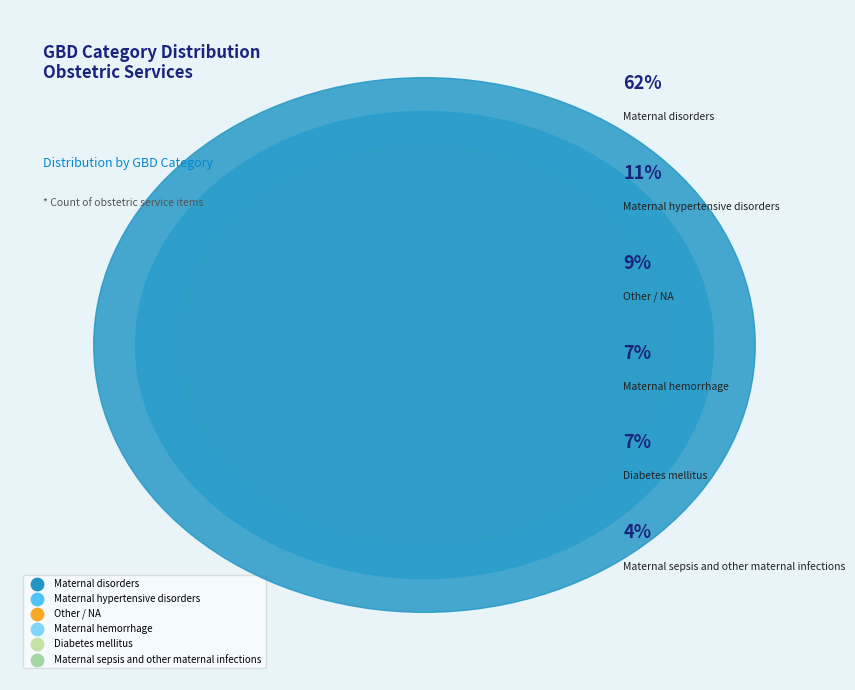

What is the majority slice?

Maternal disorders